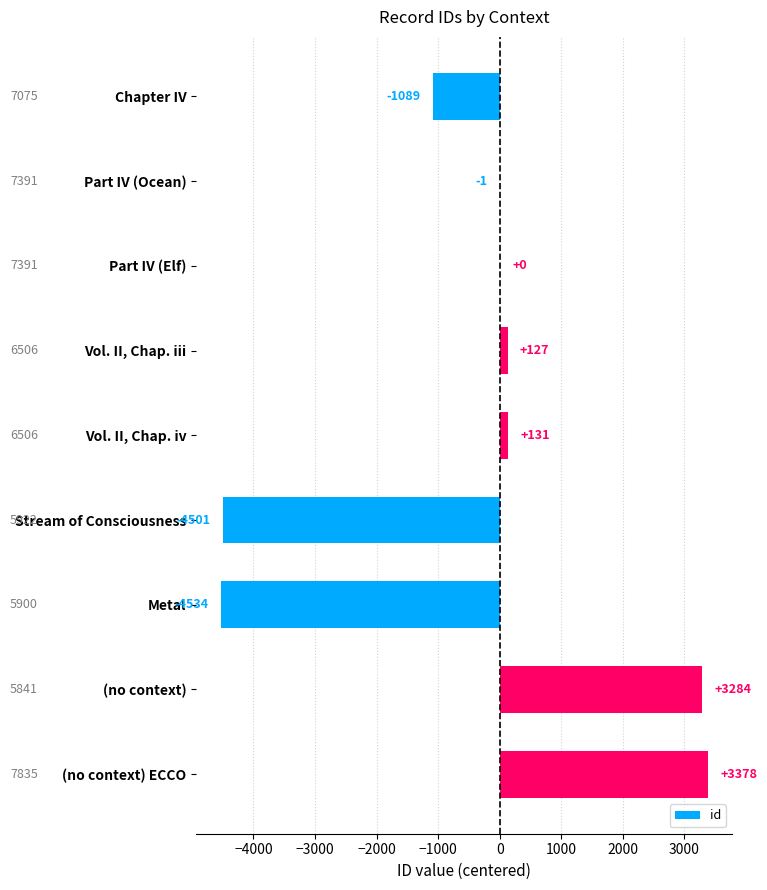

Is it true that the value at (no context) is 3284?

True